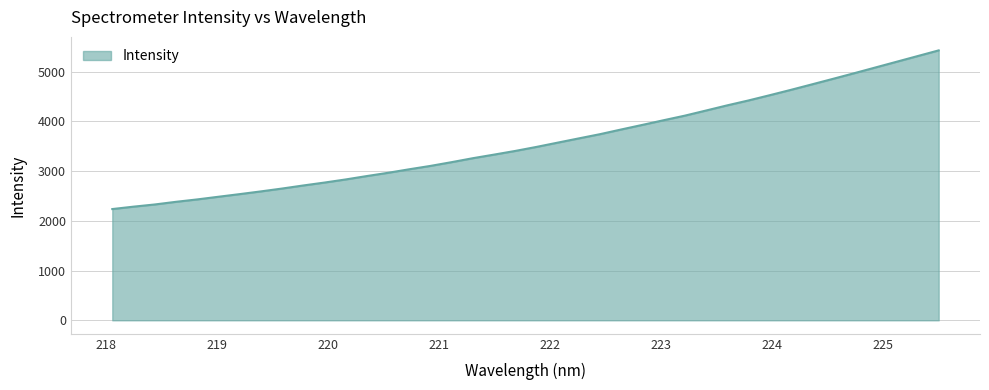

Does the chart have visible grid lines?

Yes